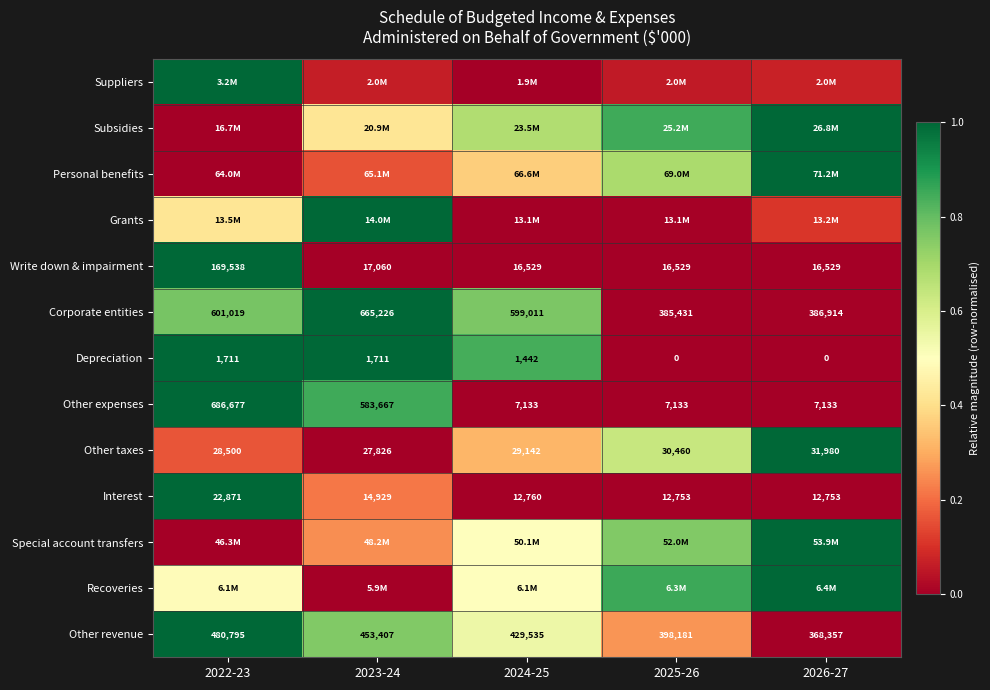

How many data points in Interest are less than 12760?

2